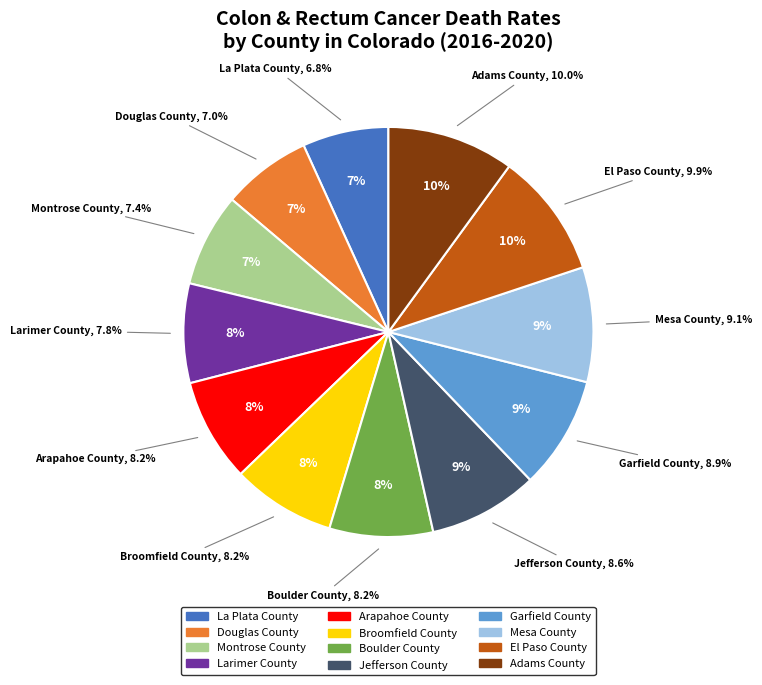

How many slices are in this pie chart?

12